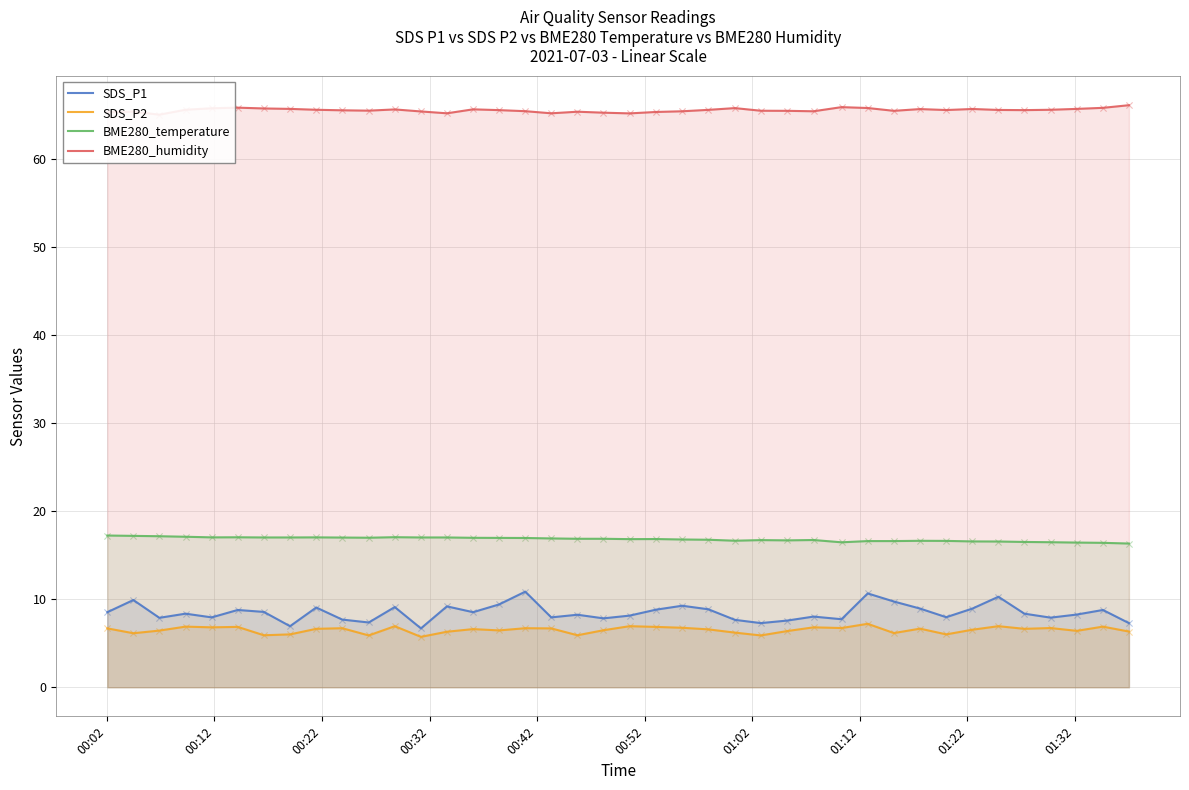

What are all the series names shown in the legend?

SDS_P1, SDS_P2, BME280_temperature, BME280_humidity